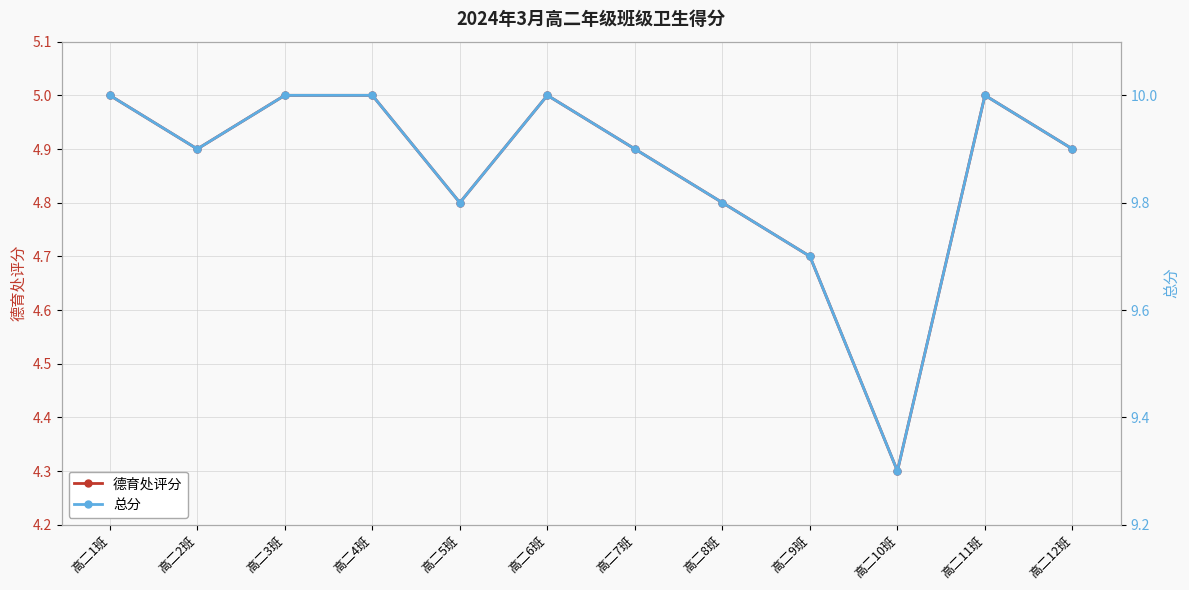

What is the value of the 总分 point at the 2nd from the left?

9.9